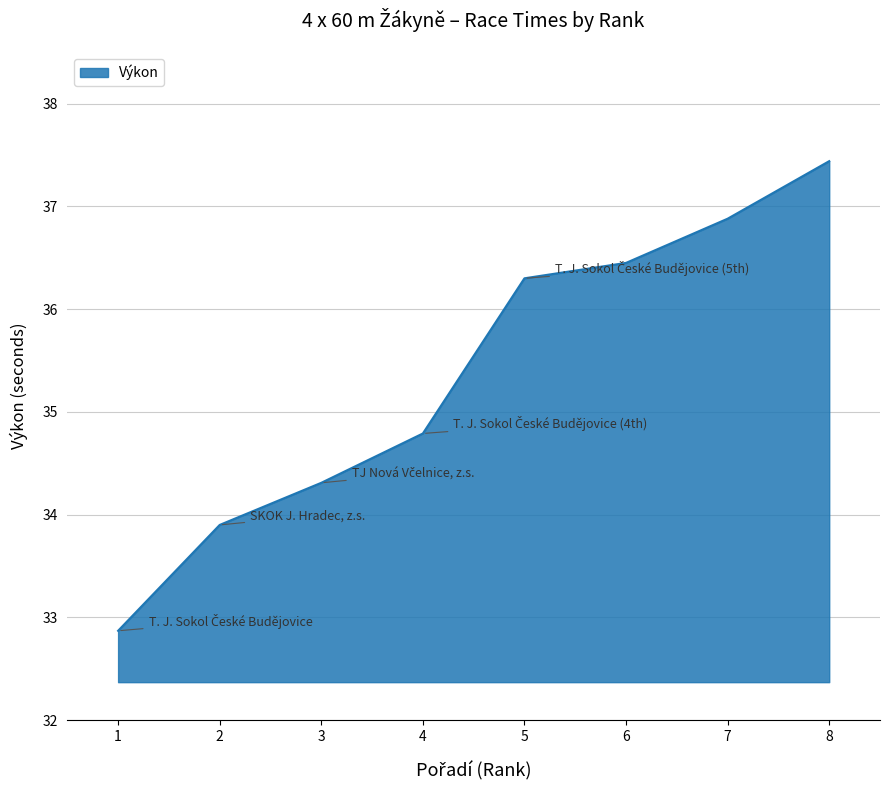

Rank the categories by value from highest to lowest.

8, 7, 6, 5, 4, 3, 2, 1